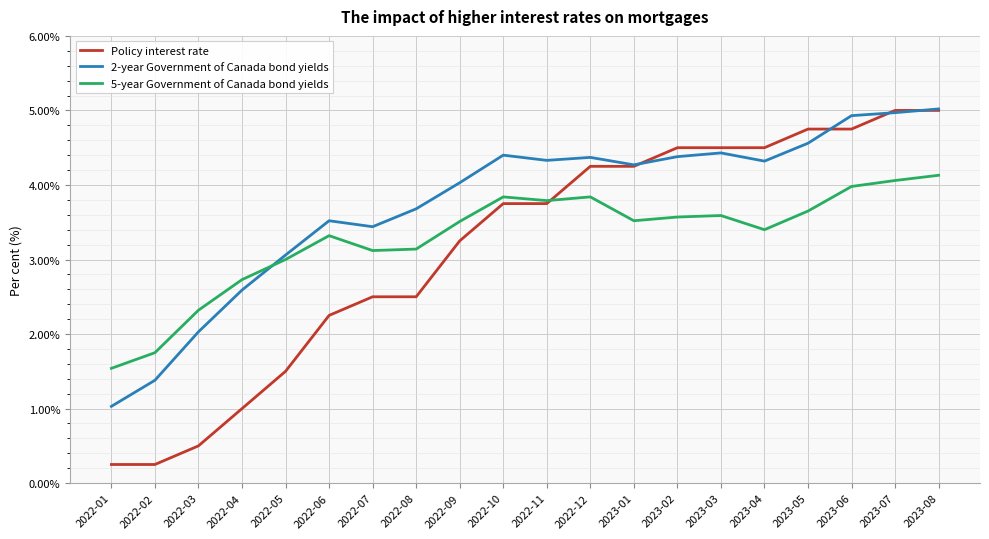

The 2-year Government of Canada bond yields series shows 4.4 at 2022-10. True or false?

True